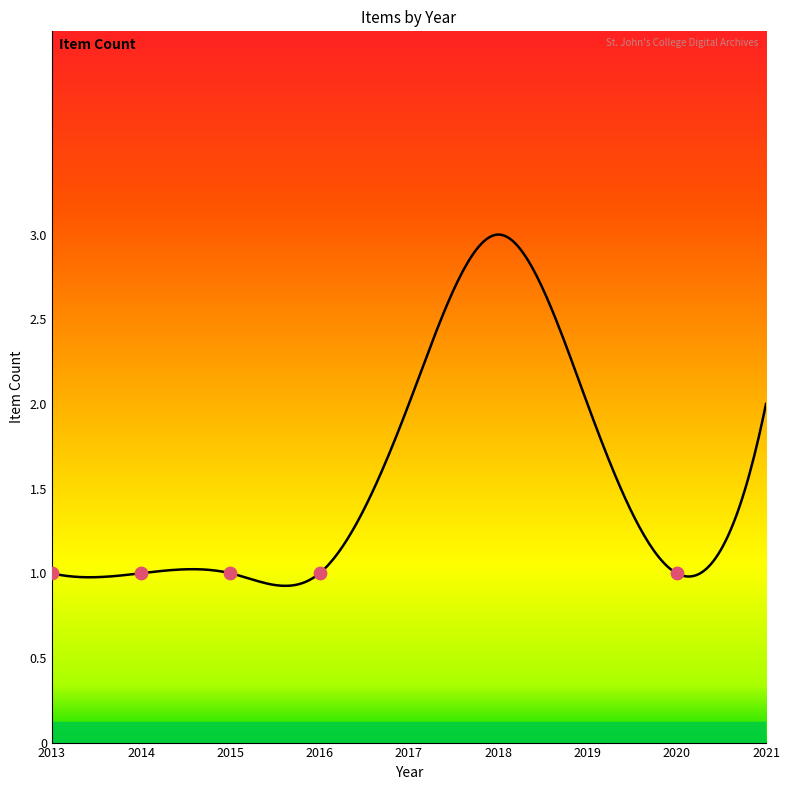

Approximately how many times larger is the value at 2021 compared to 2013?

2.0